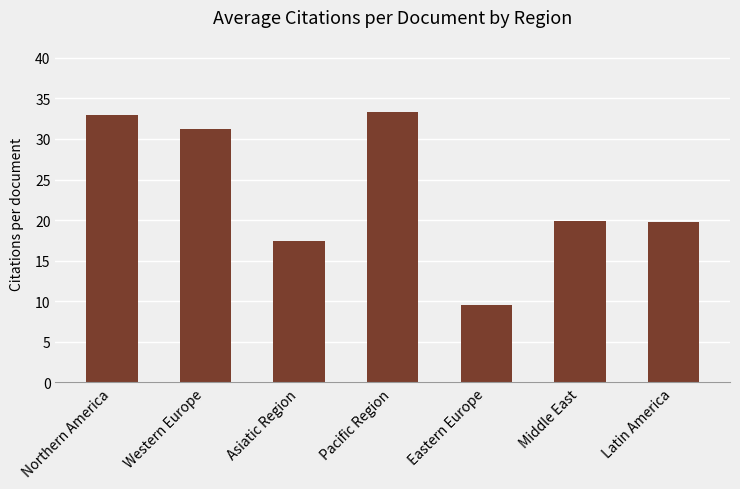

At which category does the chart reach its peak across all series?

Pacific Region